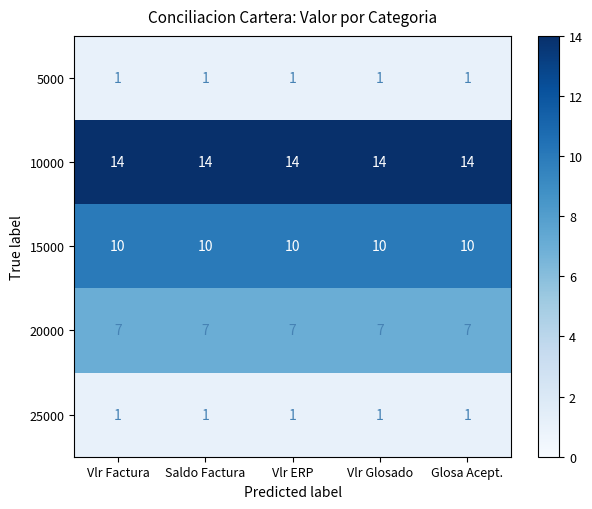

True or false: 15000 has a value of 17 at Vlr Factura.

False